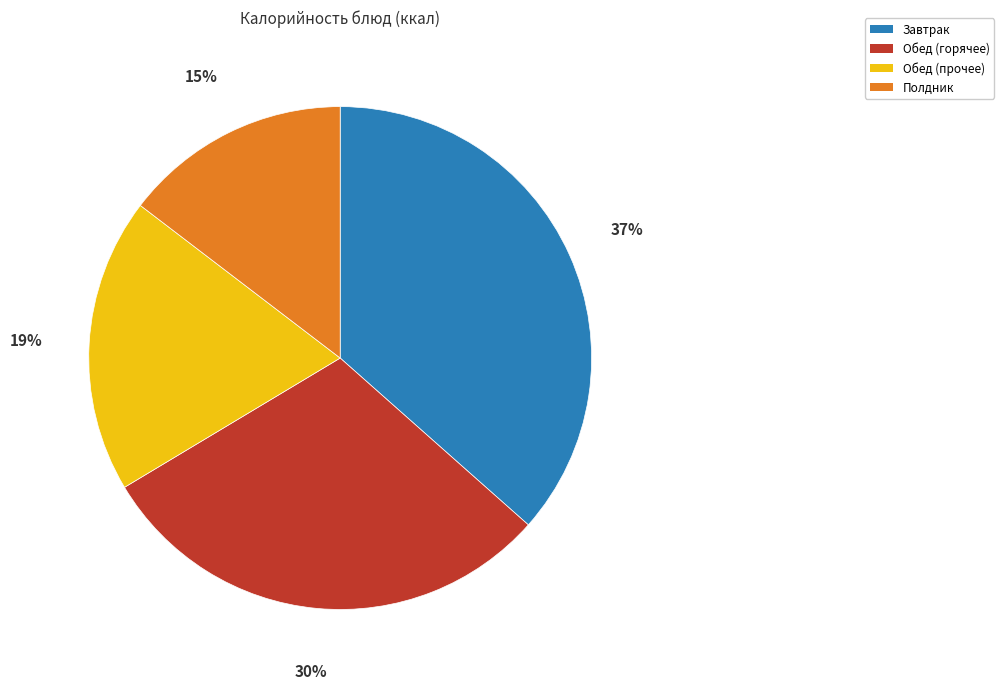

To the nearest percent, what percentage of the pie is Завтрак?

37%